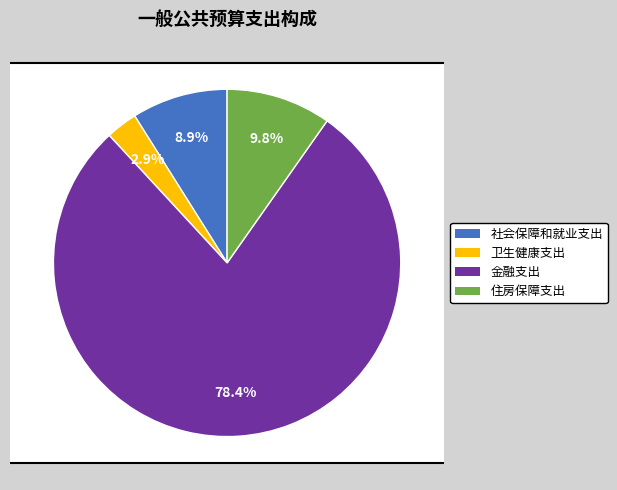

The 住房保障支出 slice represents 10% of the pie. True or false?

True